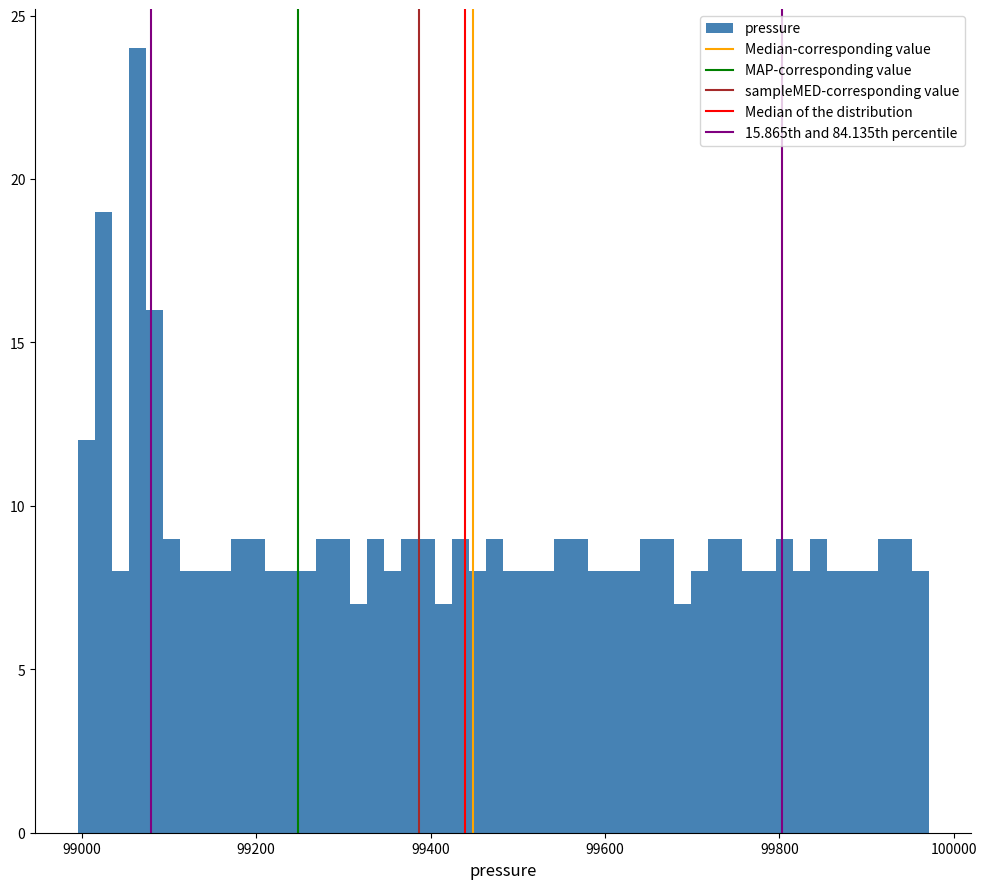

Read against the x-axis, roughly where is the centre of the tallest bar?

99060